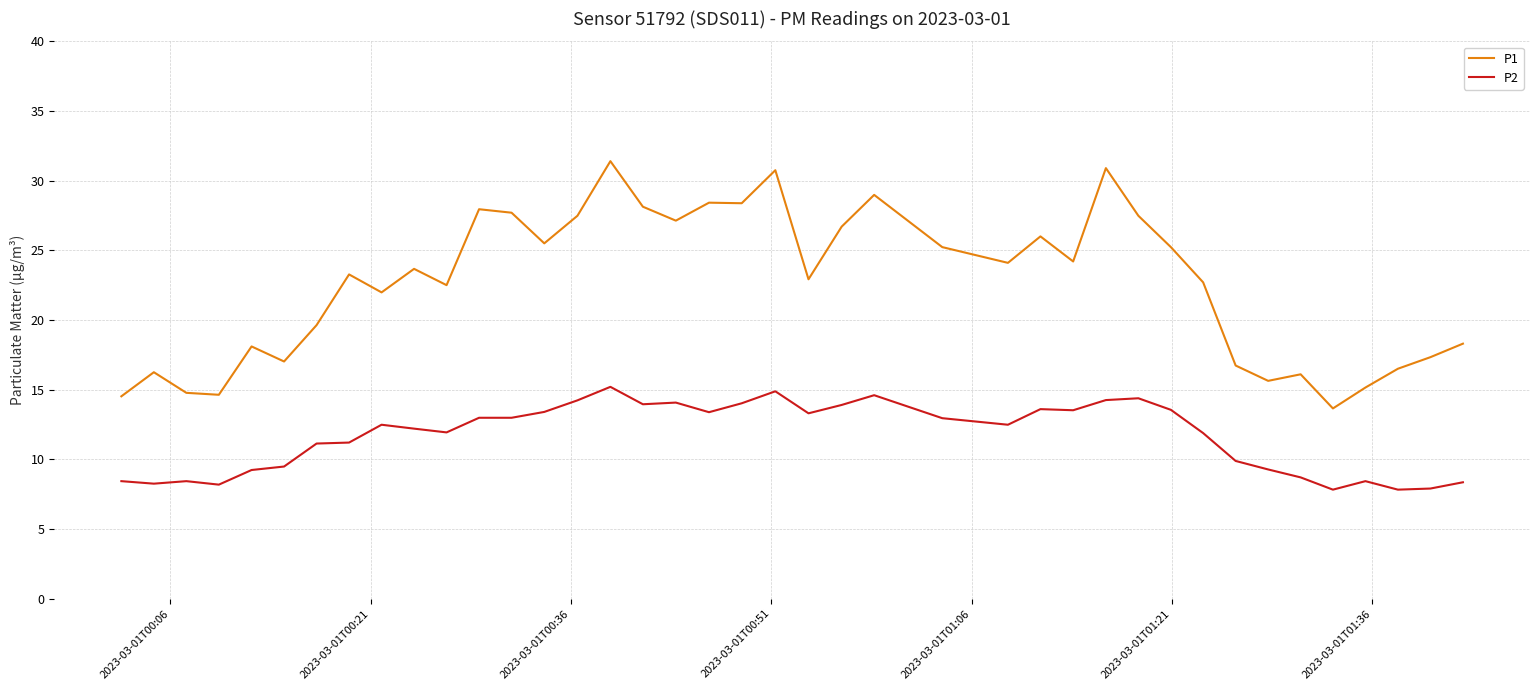

Which series has the widest spread of values?

P1